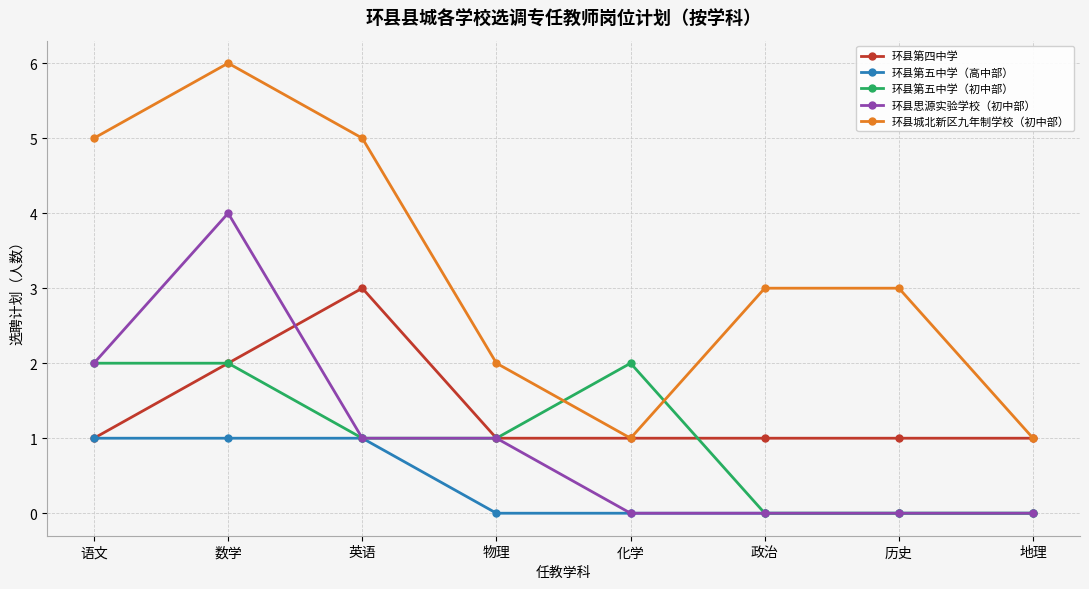

What is the maximum value shown in the chart?

6